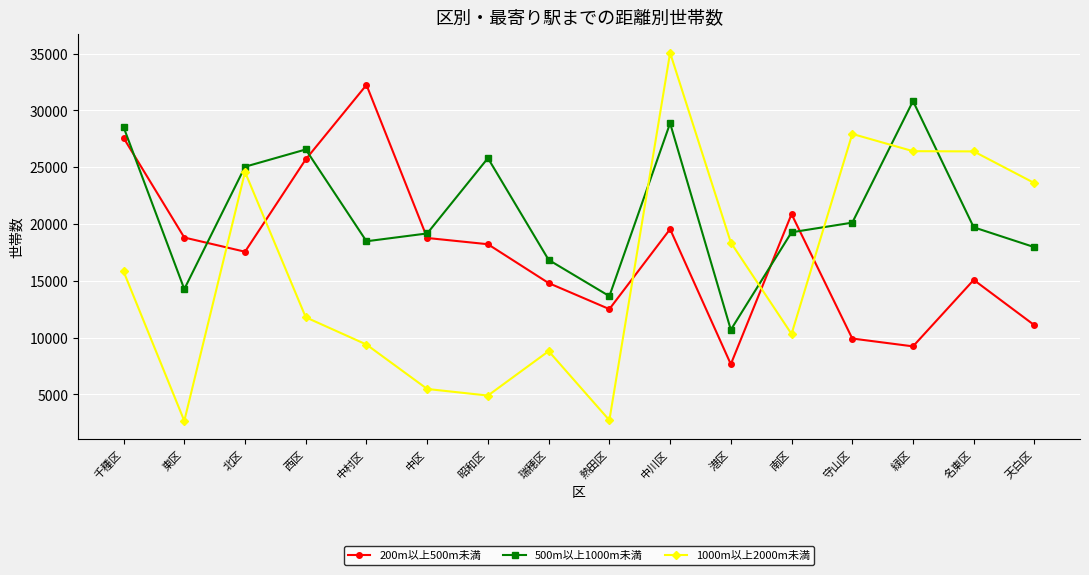

The 200m以上500m未満 series shows 12510 at 熱田区. True or false?

True